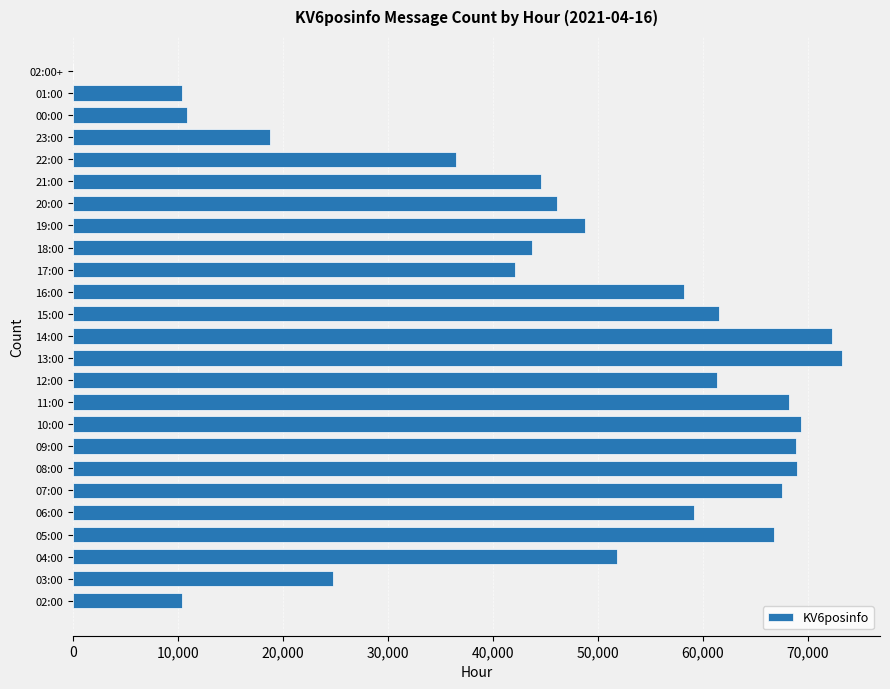

Are the bars grouped side by side (vs. stacked)?

No